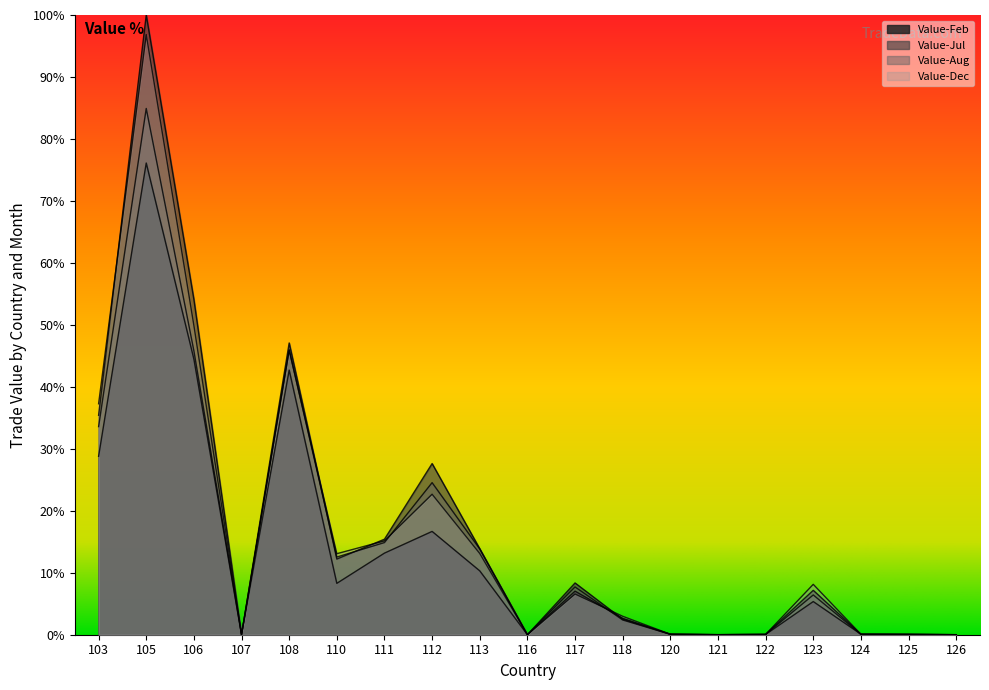

What is the difference between the Value-Aug values at 103 and 116?

33.6